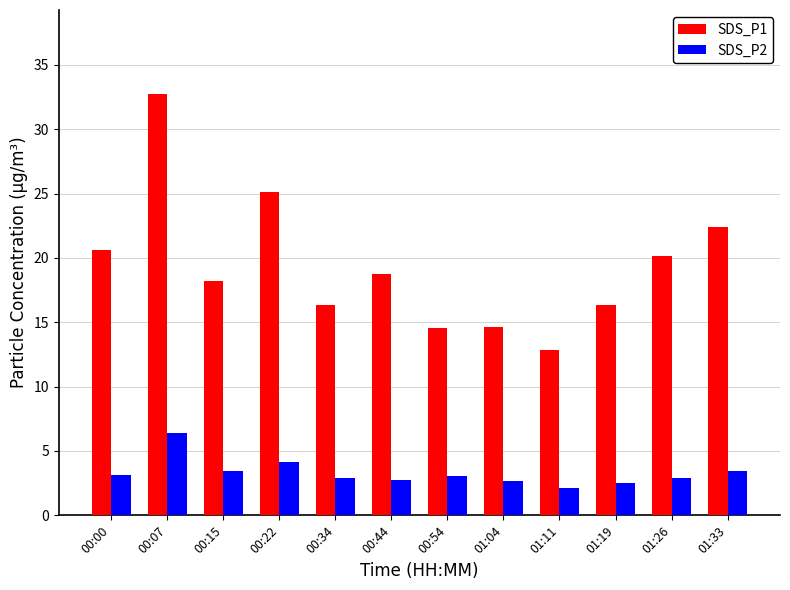

Which category has the highest value in the SDS_P1 series?

00:07